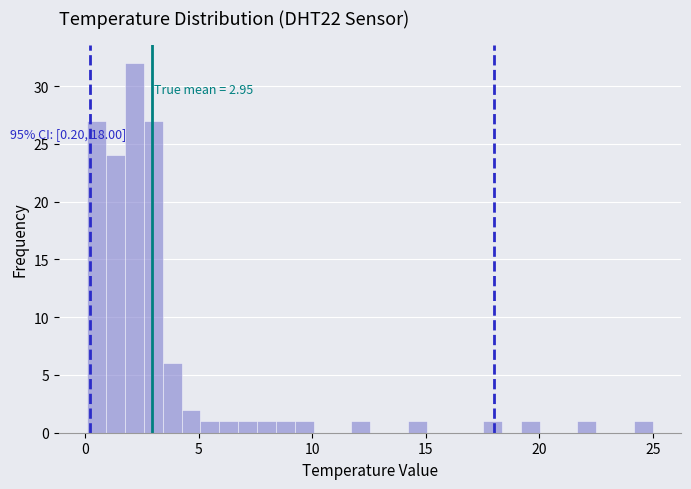

Read against the x-axis, roughly where is the centre of the tallest bar?

2.0